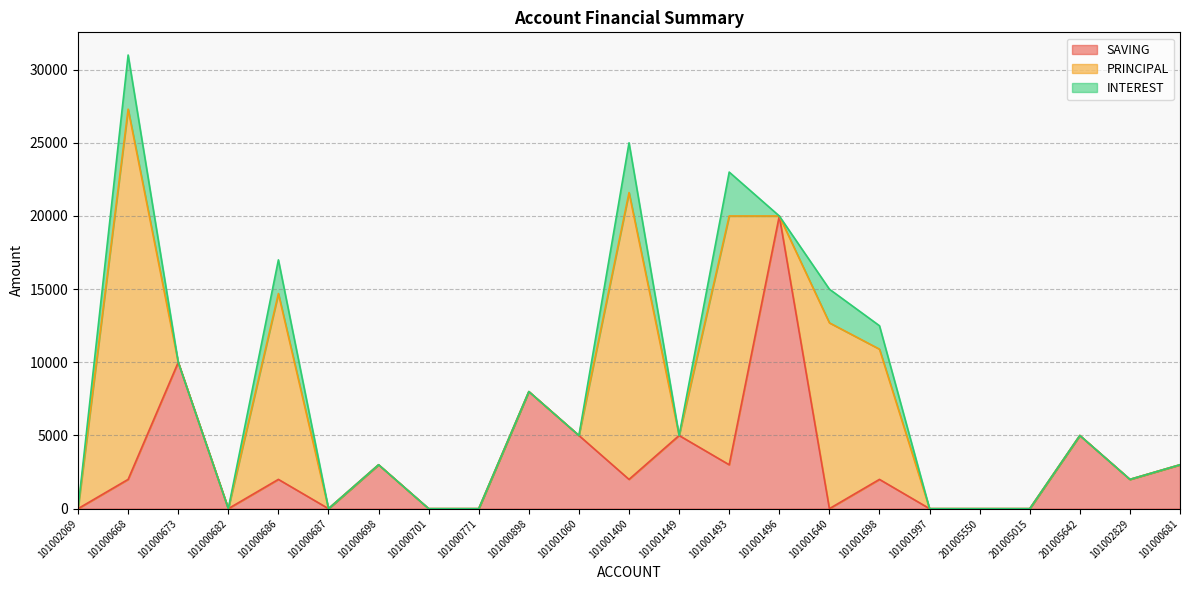

What is the label of the 7th point from the right?

101001698